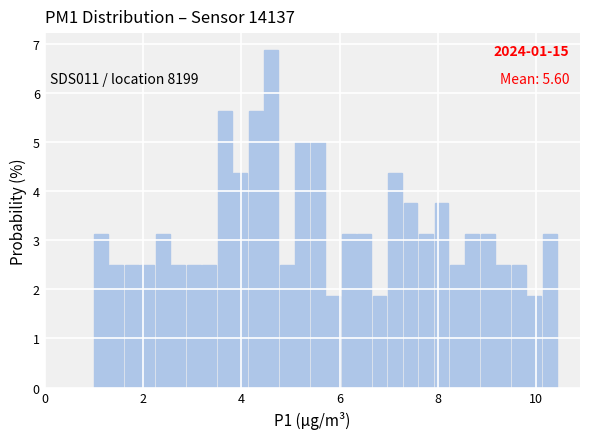

Around what value on the x-axis is the tallest bar? Give the approximate position of its centre, as read against the axis.

4.6